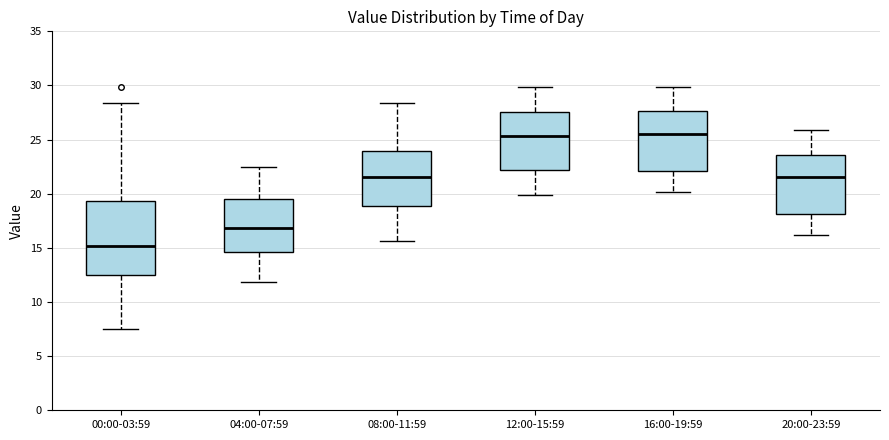

Reading left to right, transcribe this box plot: for each box, give where its median line is, the range the box spans, and where its two whiskers end, as read against the y-axis. The values are not printed on the chart, so give them approximately, as read against the axis.

00:00-03:59: median 15.0, box 12.5 to 19.5, whiskers 7.5 to 28.5
04:00-07:59: median 17.0, box 14.5 to 19.5, whiskers 12.0 to 22.5
08:00-11:59: median 21.5, box 19.0 to 24.0, whiskers 15.5 to 28.5
12:00-15:59: median 25.5, box 22.0 to 27.5, whiskers 20.0 to 30.0
16:00-19:59: median 25.5, box 22.0 to 27.5, whiskers 20.0 to 30.0
20:00-23:59: median 21.5, box 18.0 to 23.5, whiskers 16.0 to 26.0